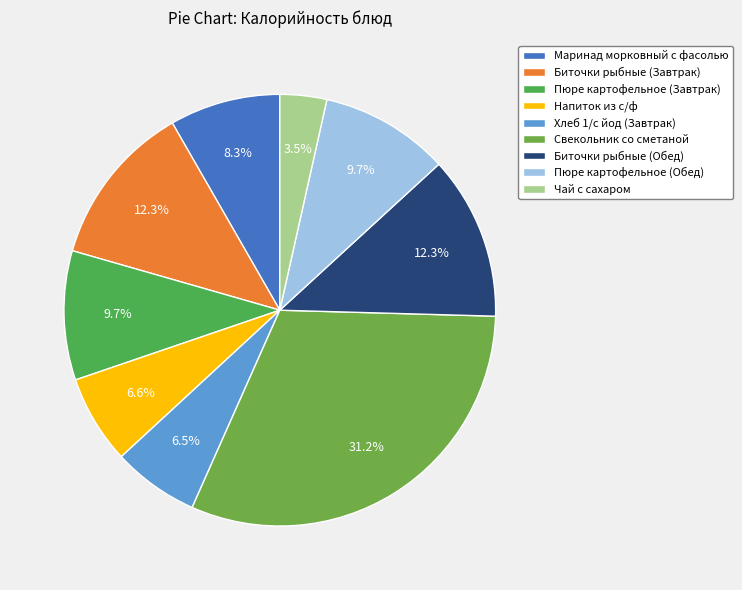

Does Свекольник со сметаной represent more than half of the total?

No